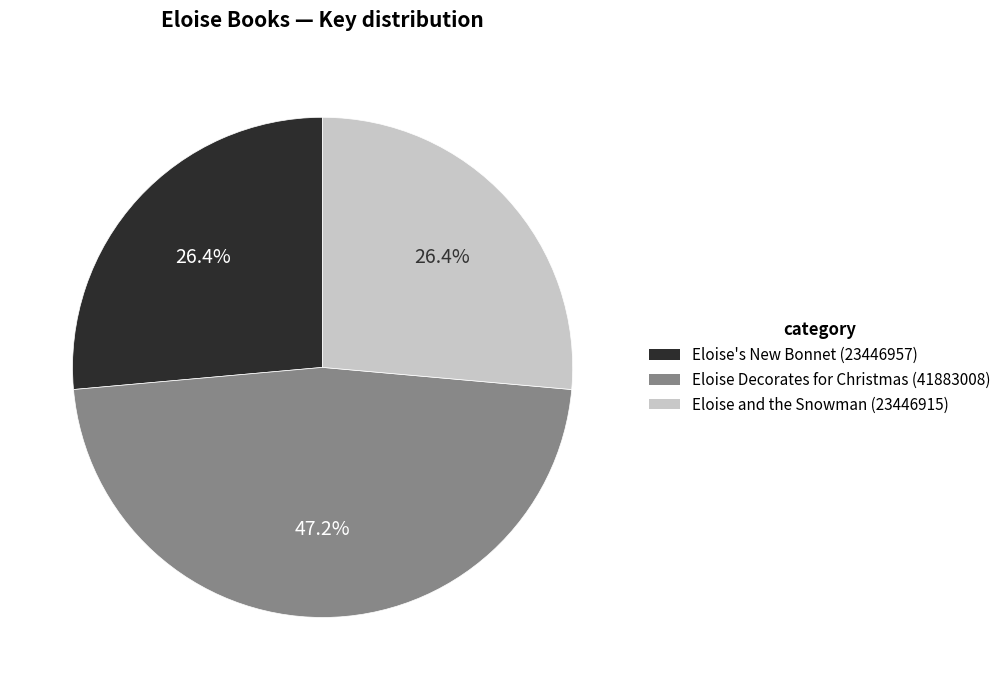

What is the largest slice in the pie chart?

Eloise Decorates for Christmas (41883008)